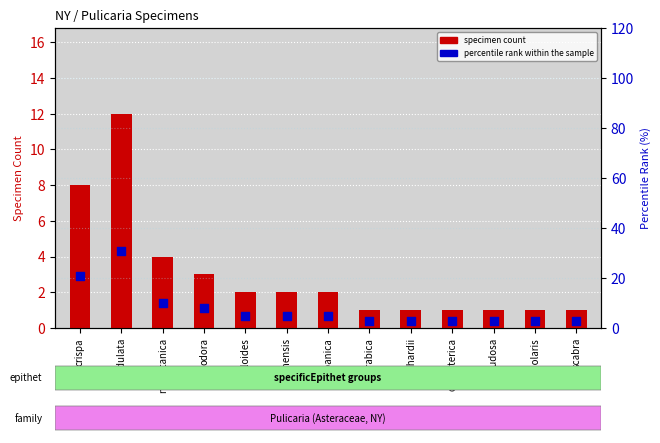

Which series has the largest Y range (max minus min)?

percentile rank within the sample